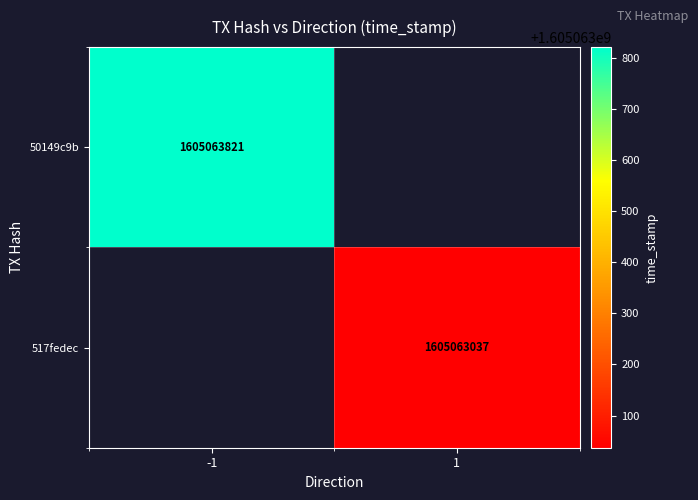

Which series changed the most between direction and time_stamp?

50149c9b